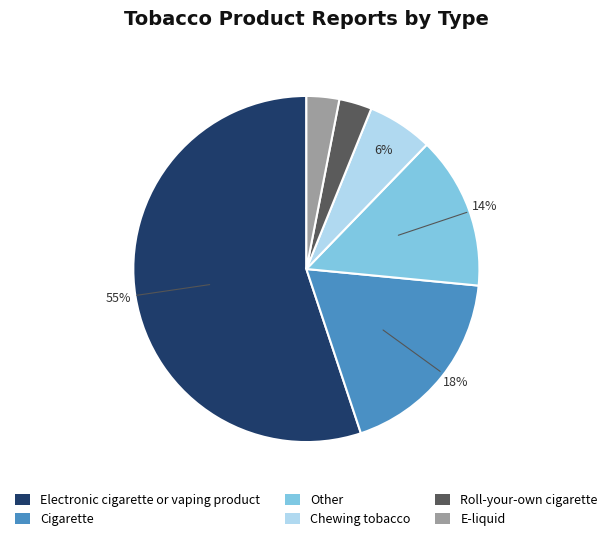

How many segments does this pie chart have?

6